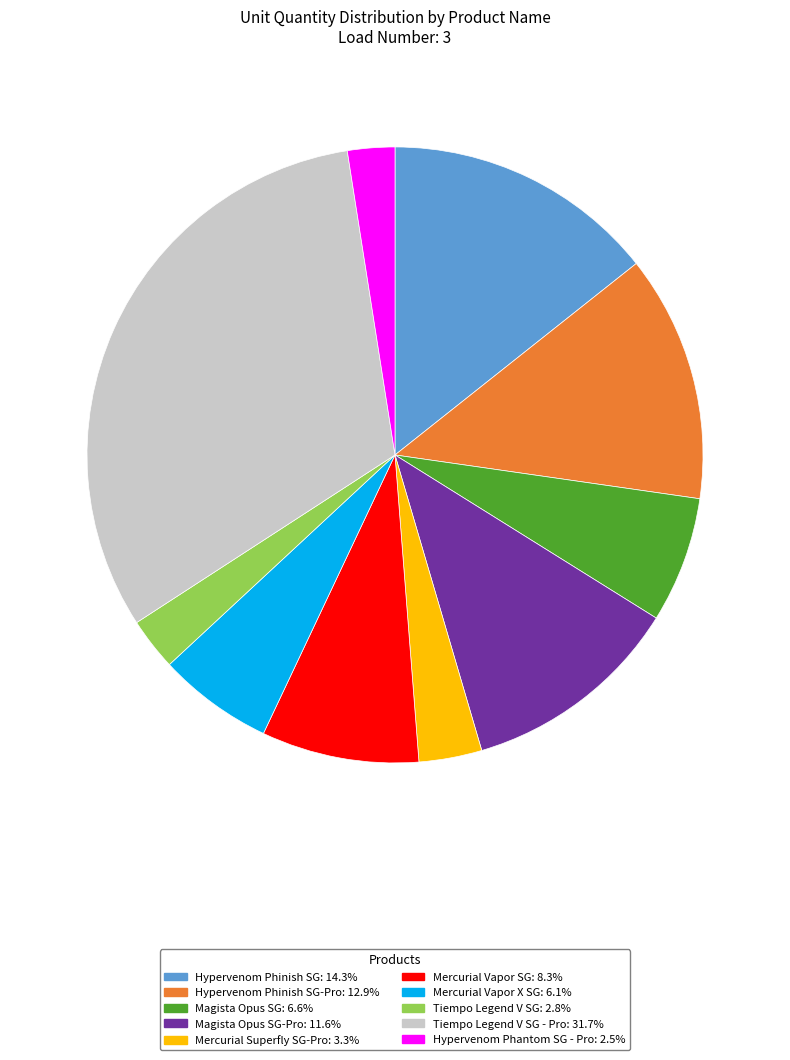

Is there any slice that represents more than half of the pie?

No